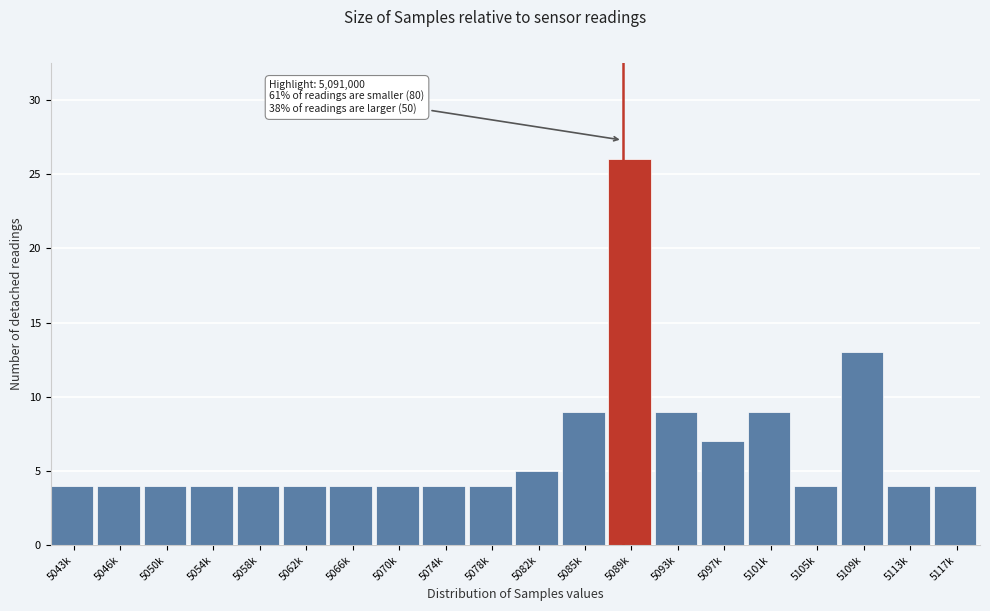

Reading left to right, list all the values displayed in this chart.

5043k=4	5046k=4	5050k=4	5054k=4	5058k=4	5062k=4	5066k=4	5070k=4	5074k=4	5078k=4	5082k=5	5085k=9	5089k=26	5093k=9	5097k=7	5101k=9	5105k=4	5109k=13	5113k=4	5117k=4